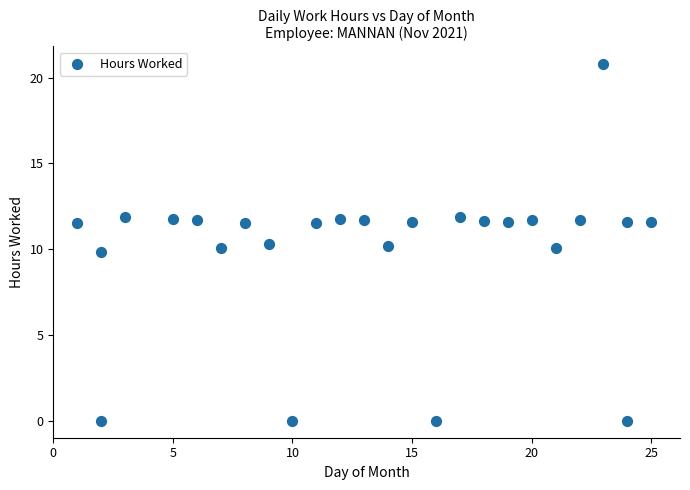

What is the range of Y values (max minus min)?

20.8